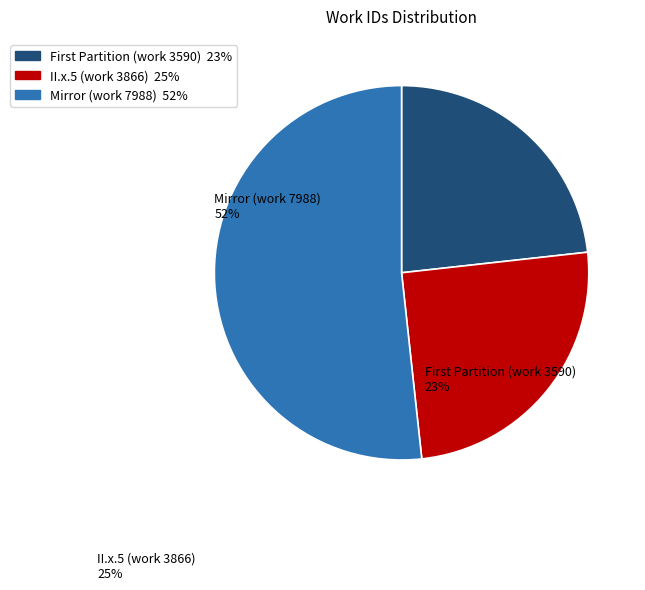

Is the sum of Mirror (work 7988) and II.x.5 (work 3866) greater than half?

Yes